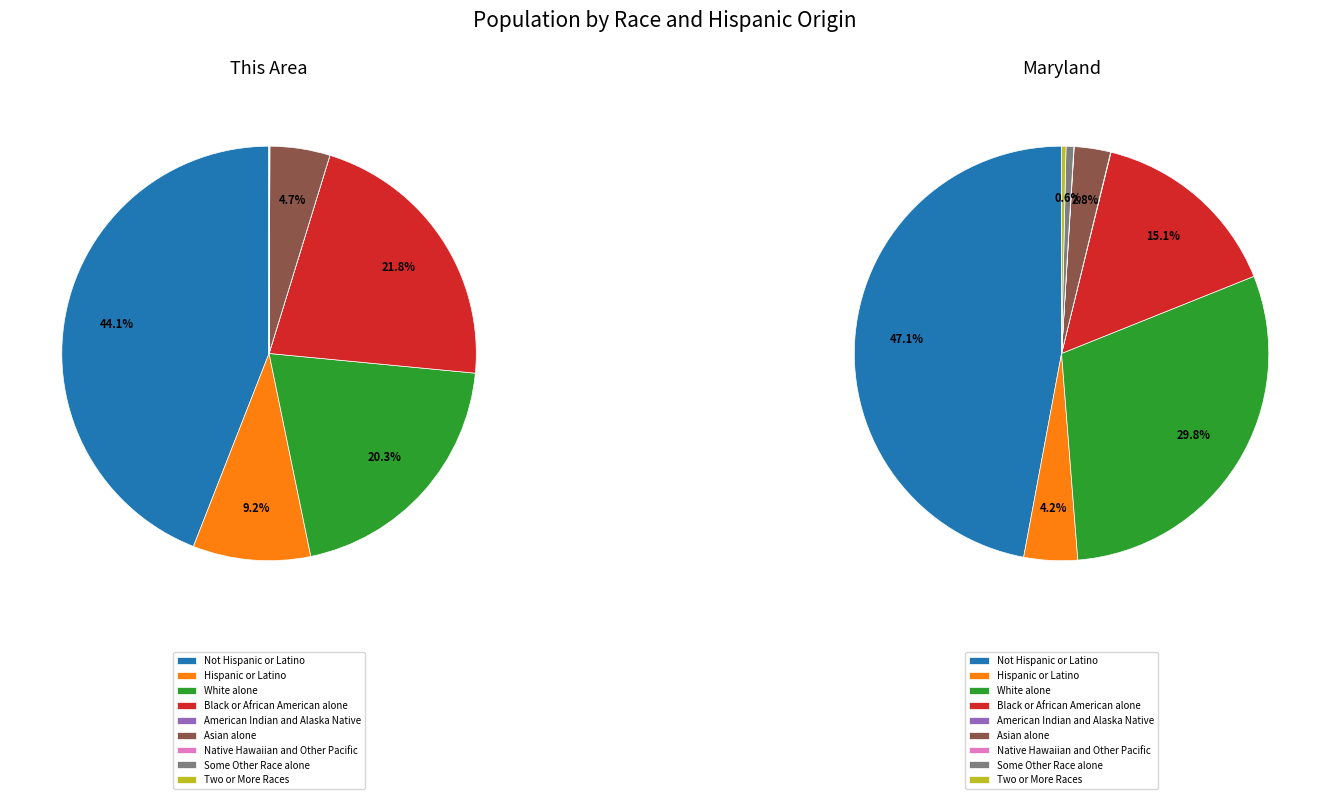

Which category has the smallest portion of the pie?

American Indian and Alaska Native